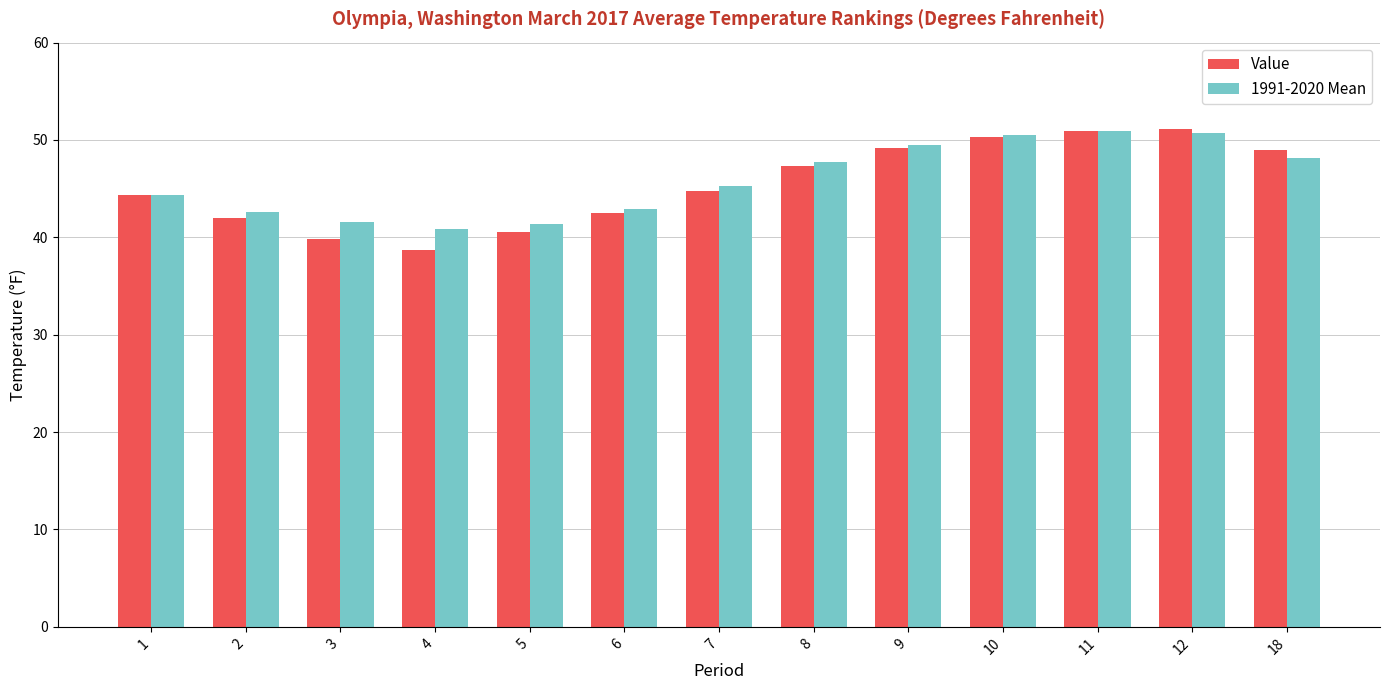

What is the difference between the maximum and minimum values in the Value series?

12.4